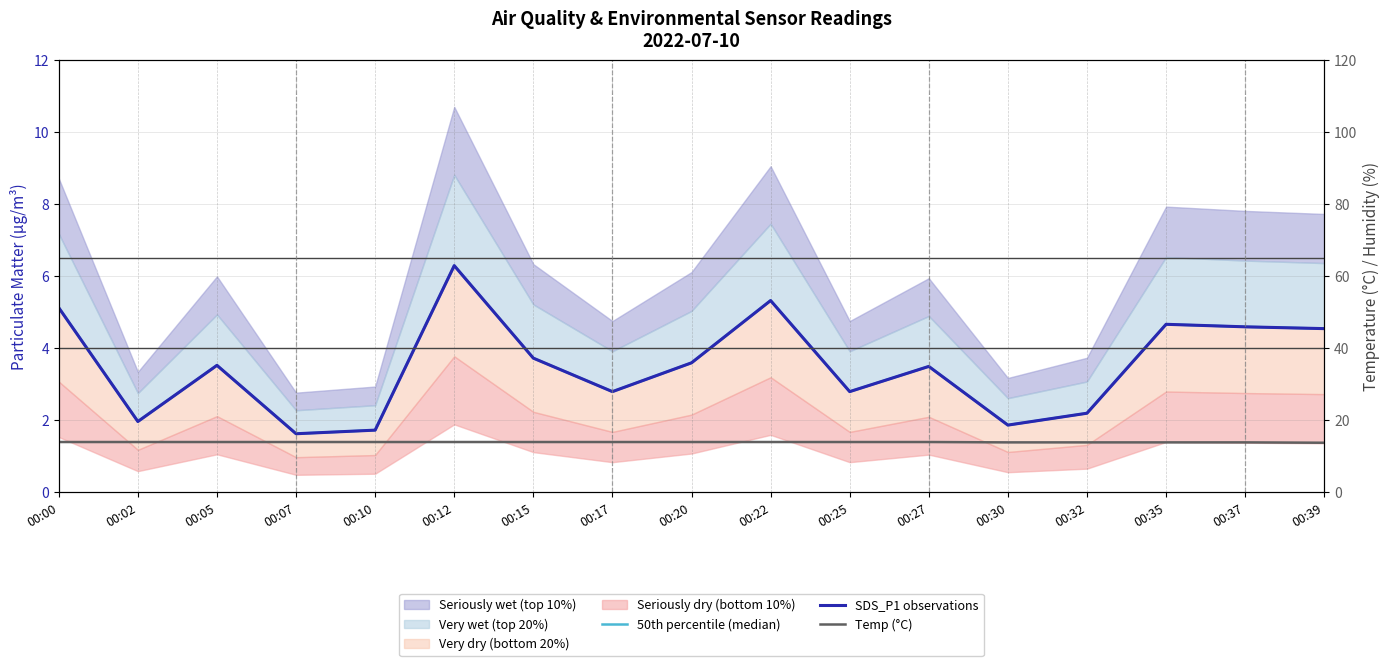

Which series has the largest total across all categories?

Temp (°C)